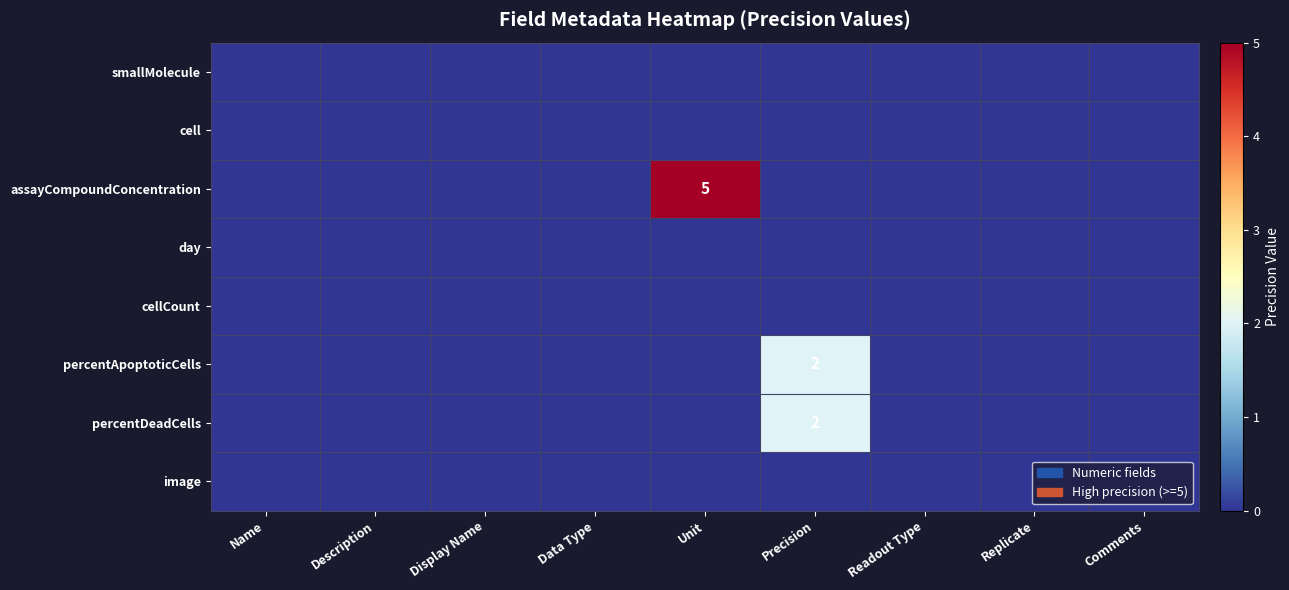

Is it true that percentDeadCells equals 1 at Description?

False